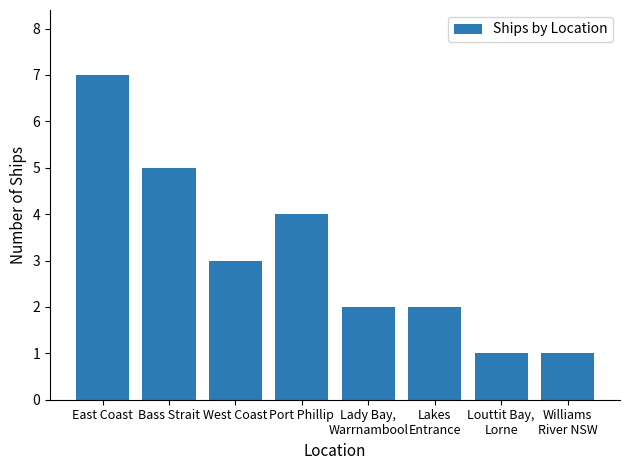

What is the difference between the values at West Coast and Lady Bay,
Warrnambool?

1